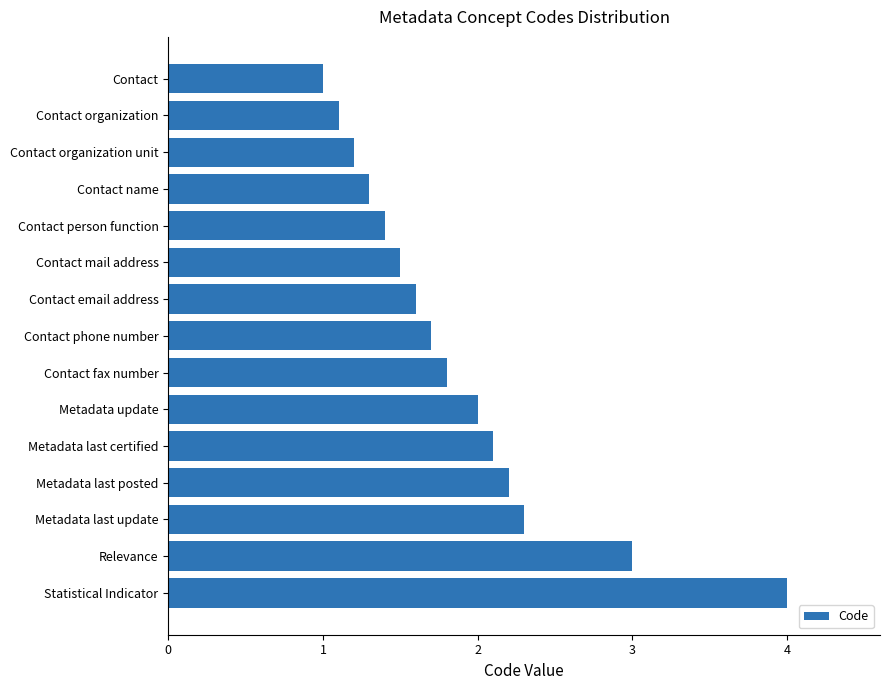

Are the bars horizontal?

Yes